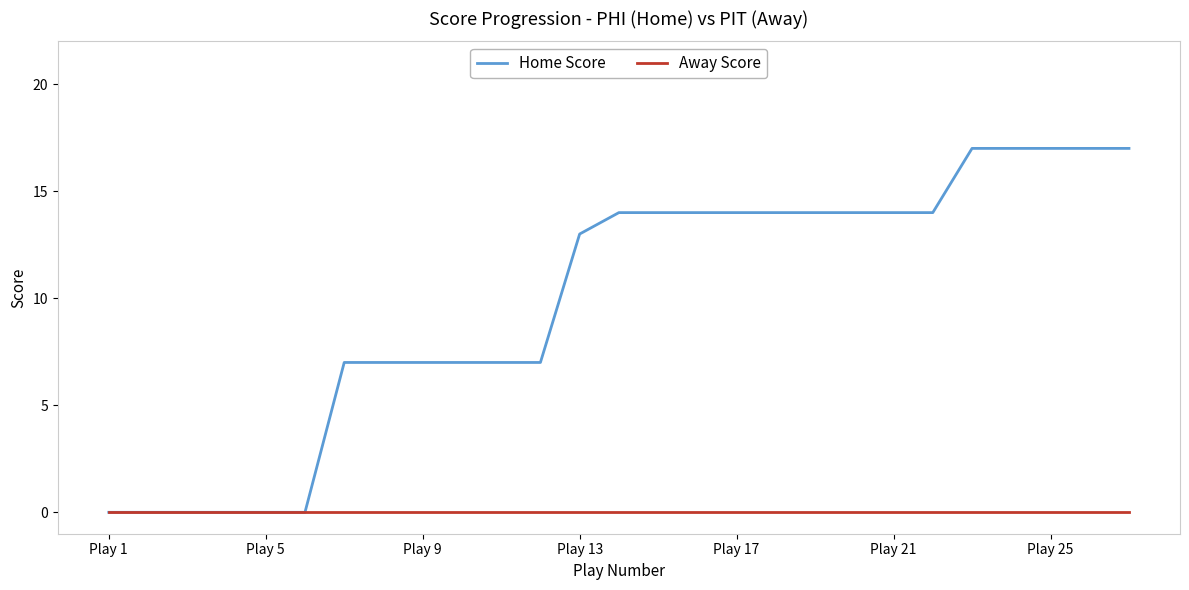

What is the greatest value displayed?

17